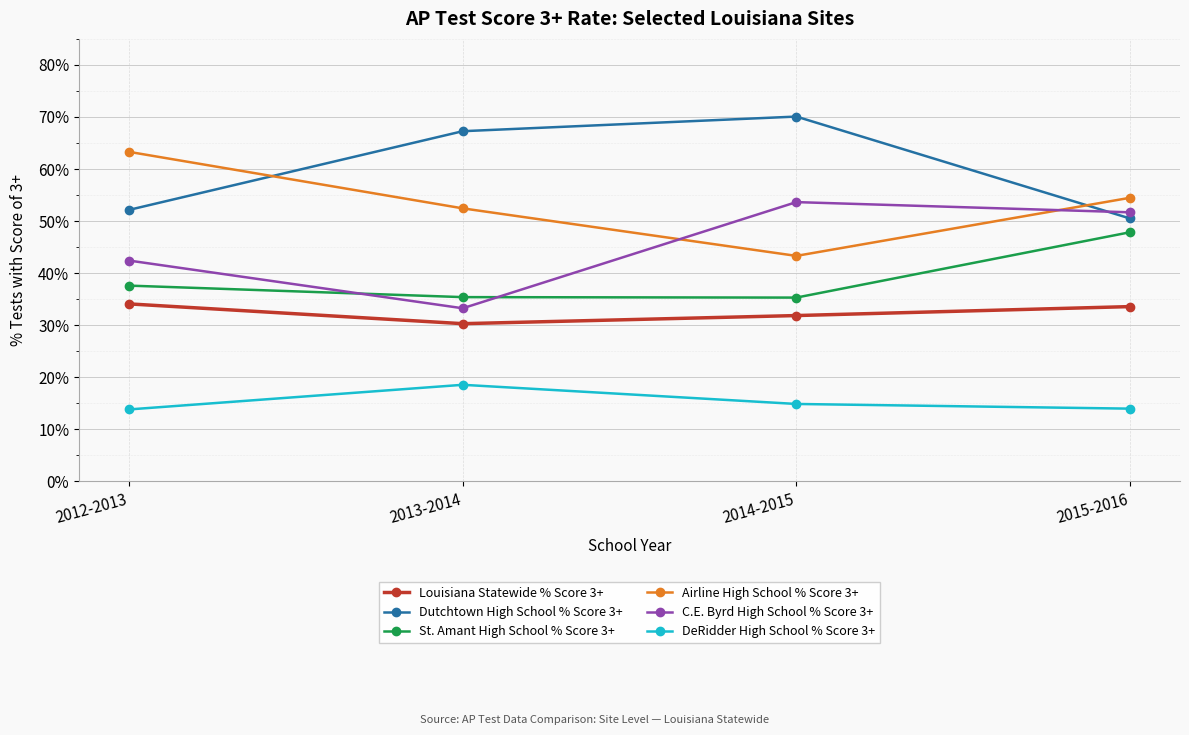

Which series changed the most between 2012-2013 and 2014-2015?

Airline High School % Score 3+